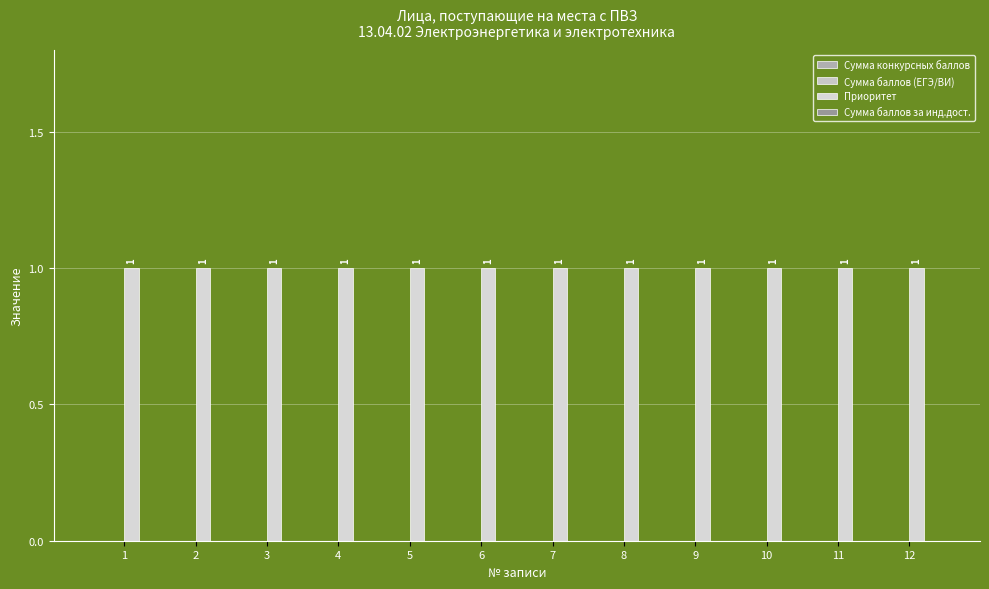

Which series has the largest range (max minus min)?

Сумма конкурсных баллов